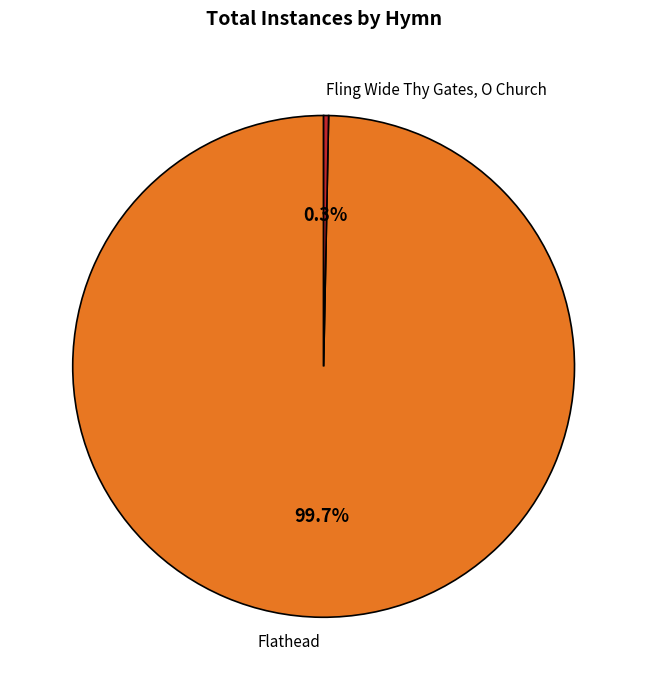

How many slices are in this pie chart?

2